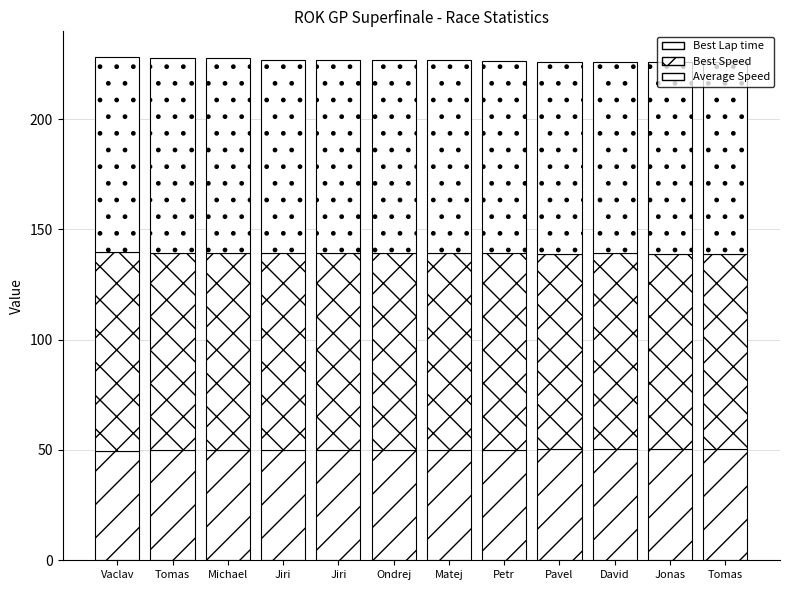

What is the total value across all series at David?

226.0